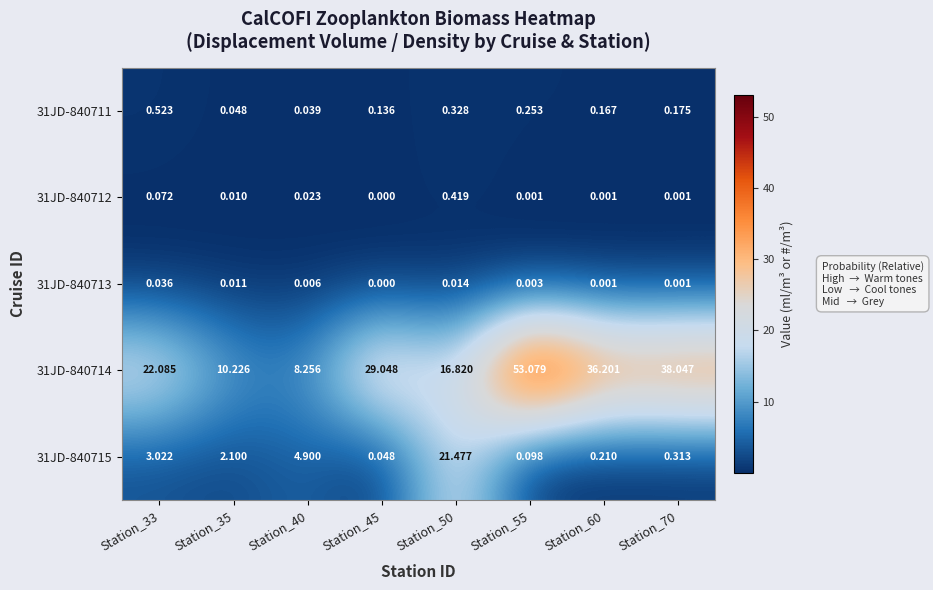

Which label corresponds to the largest value in the chart?

Station_55